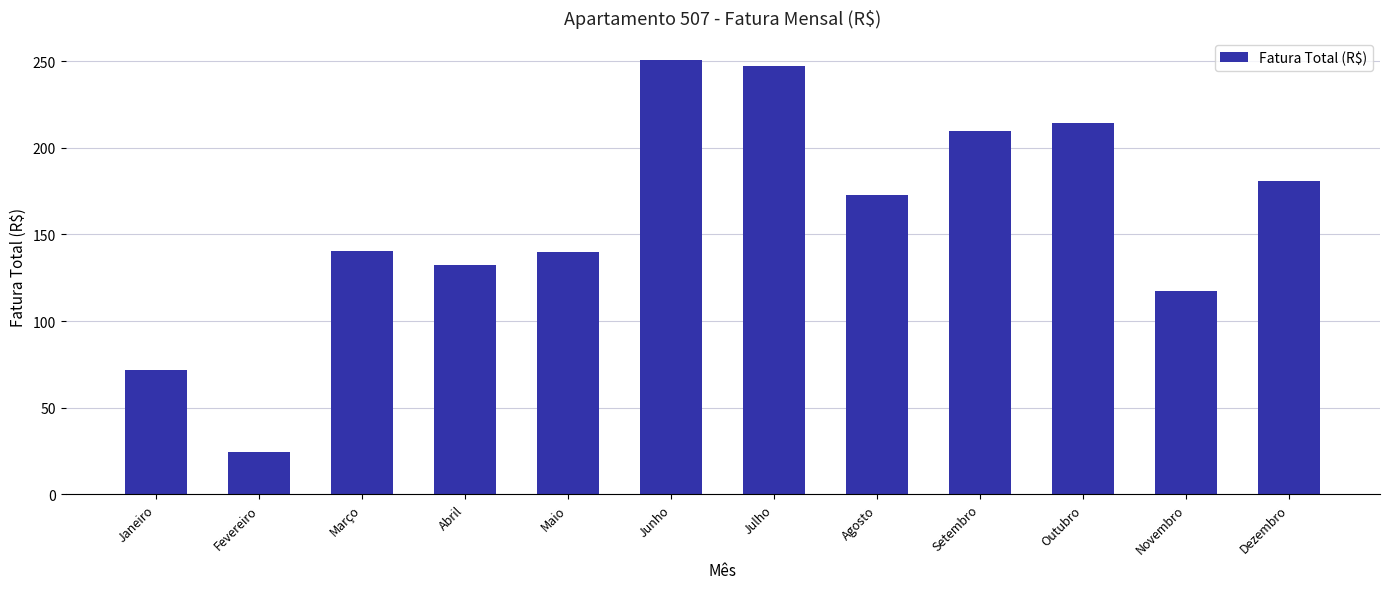

Approximately how many times larger is the value at Agosto compared to Maio?

1.2